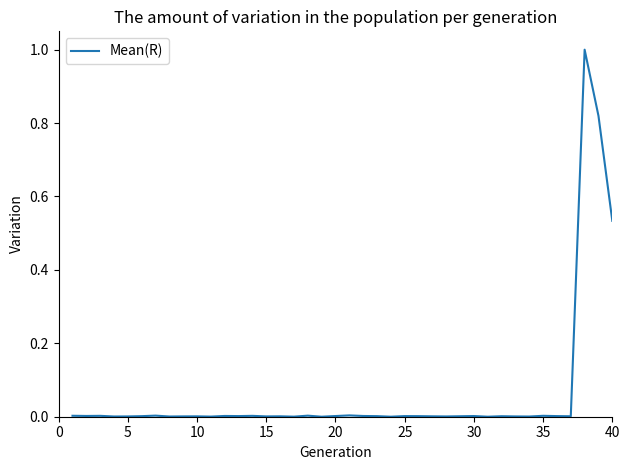

What is the average value?

0.1